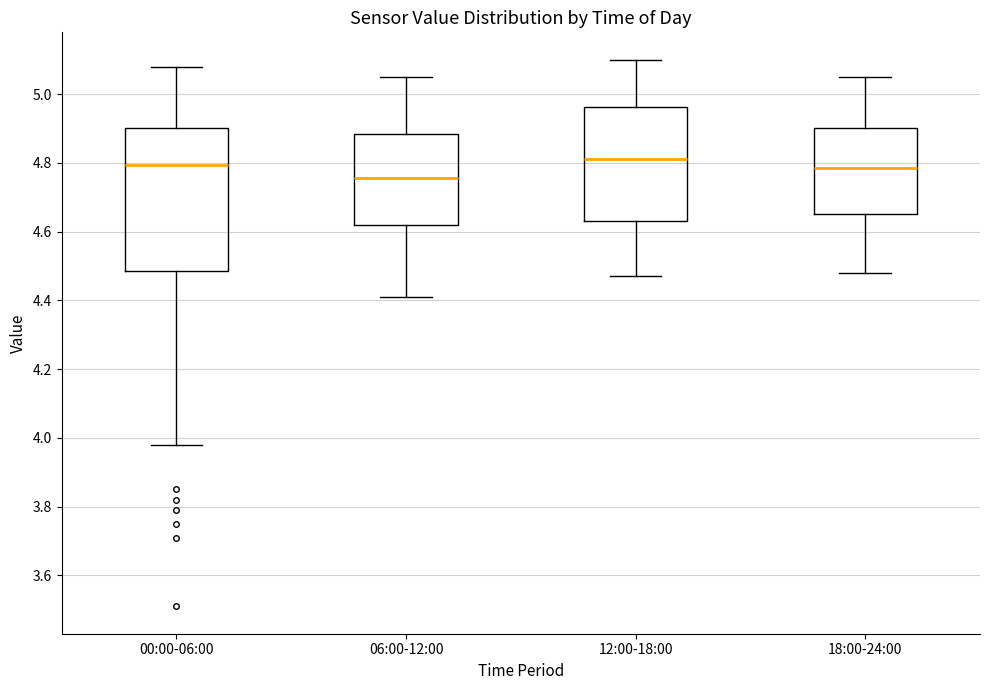

Reading left to right, transcribe this box plot: for each box, give where its median line is, the range the box spans, and where its two whiskers end, as read against the y-axis. The values are not printed on the chart, so give them approximately, as read against the axis.

00:00-06:00: median 4.80, box 4.48 to 4.90, whiskers 3.98 to 5.08
06:00-12:00: median 4.76, box 4.62 to 4.88, whiskers 4.42 to 5.06
12:00-18:00: median 4.82, box 4.64 to 4.96, whiskers 4.48 to 5.10
18:00-24:00: median 4.78, box 4.66 to 4.90, whiskers 4.48 to 5.06